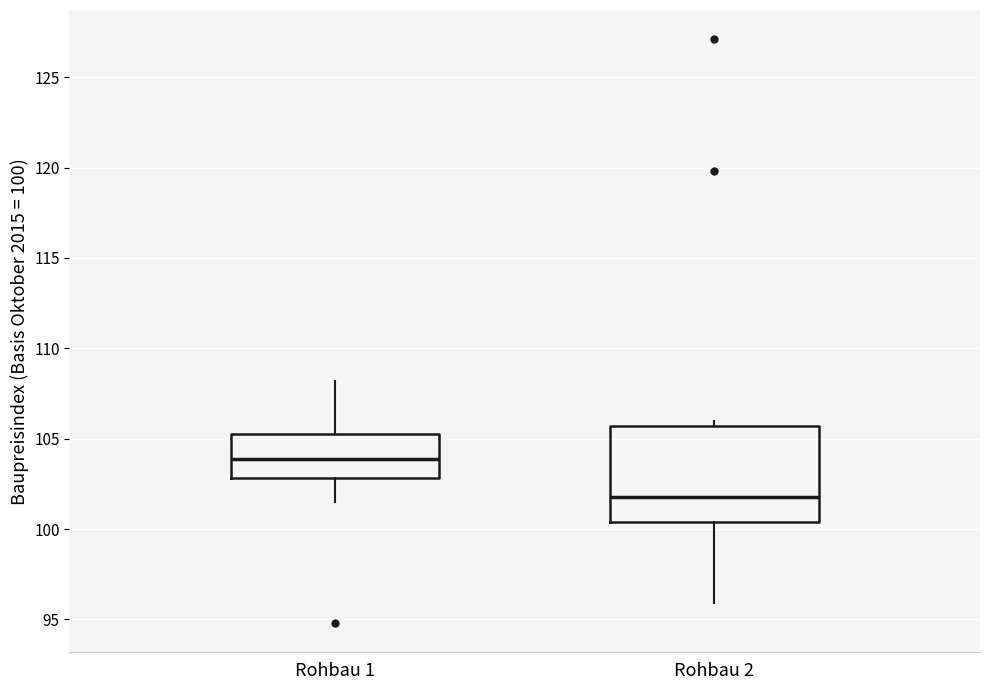

Which box is the tallest, from its lower edge to its upper edge?

Rohbau 2